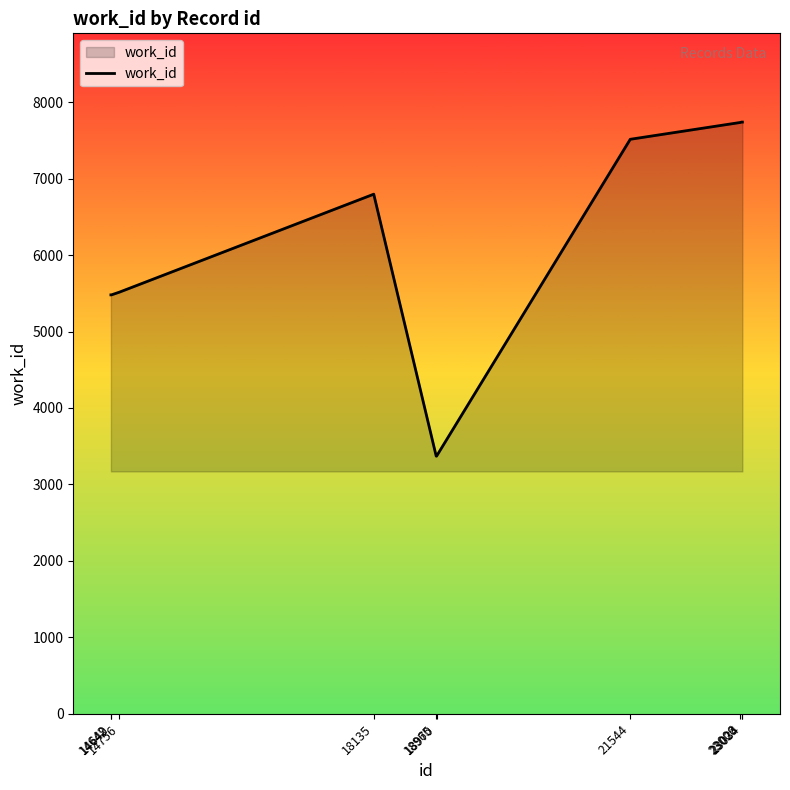

Is it true that the value at 23006 is 3110?

False